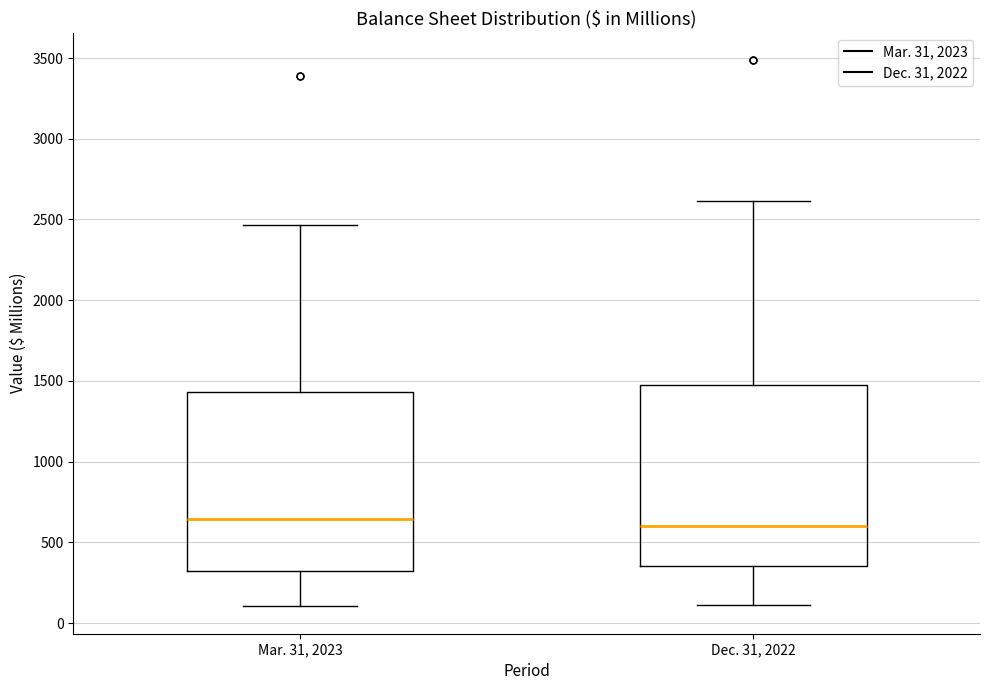

Reading left to right, read every box against the y-axis: the position of its median line, the range the box covers, and the ends of its whiskers. The values are not printed on the chart, so give them approximately, as read against the axis.

Mar. 31, 2023: median 650, box 300 to 1450, whiskers 100 to 2450
Dec. 31, 2022: median 600, box 350 to 1450, whiskers 100 to 2600